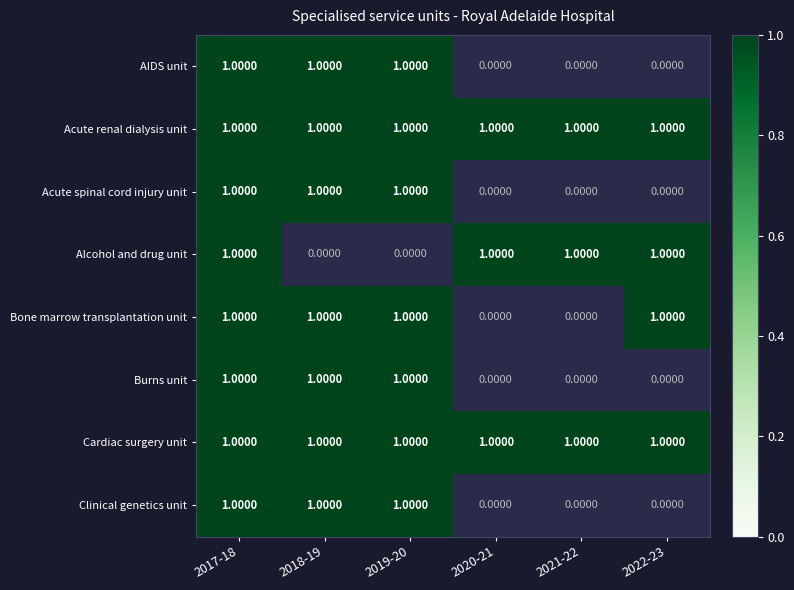

How many distinct data groups are displayed?

8